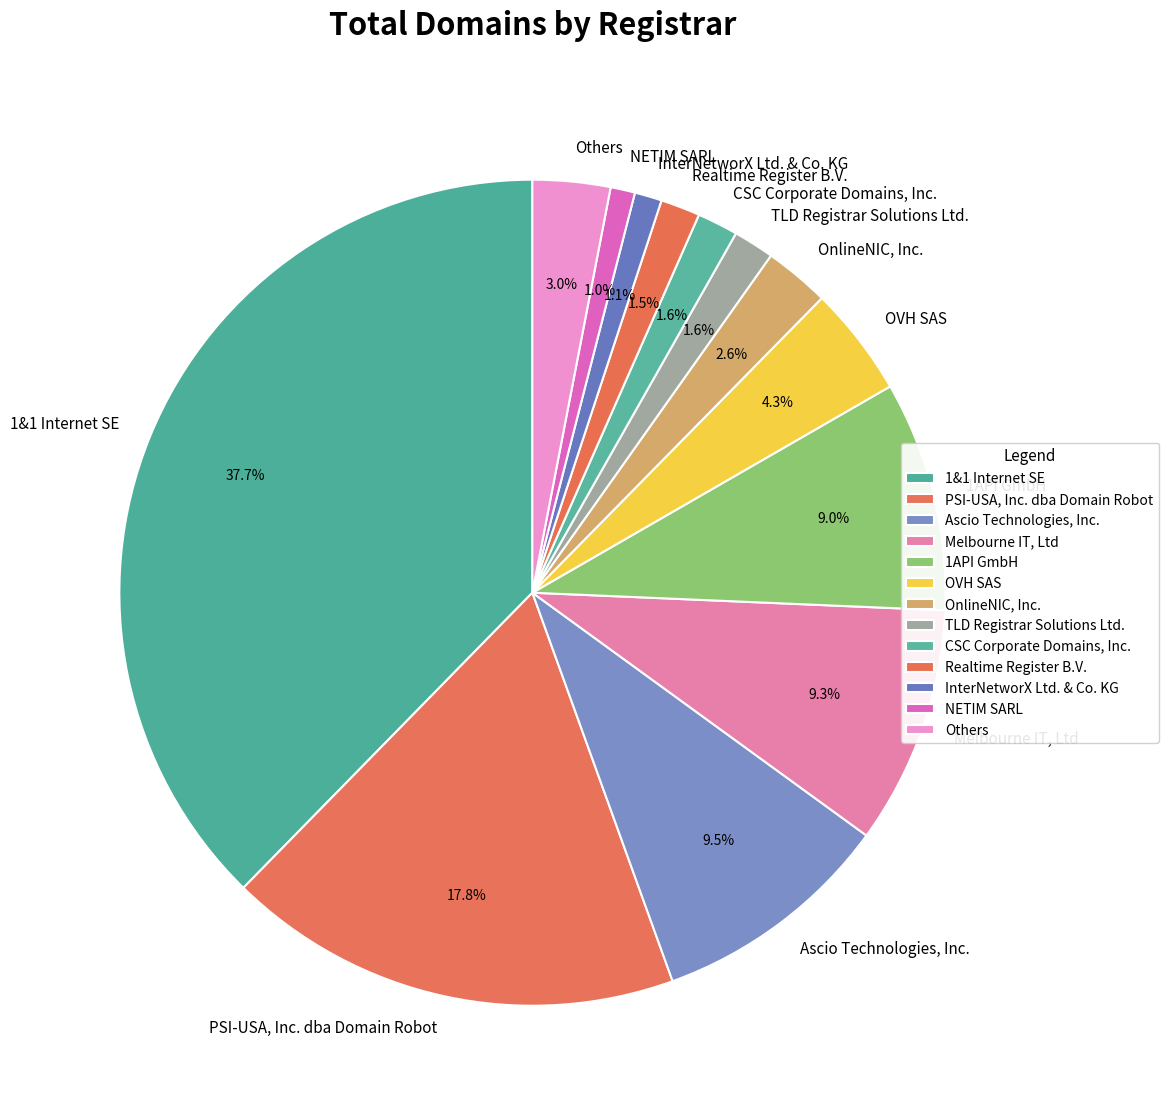

Is CSC Corporate Domains, Inc. the majority of the pie?

No